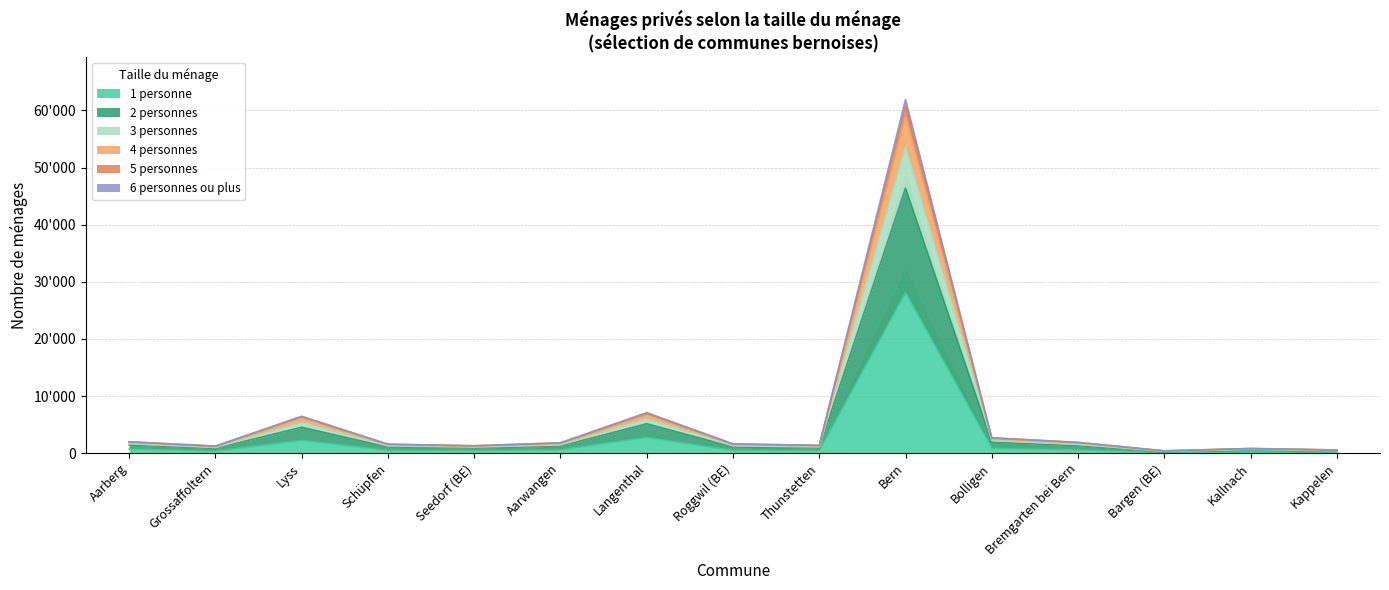

True or false: 6 personnes ou plus has a value of 602 at Thunstetten.

False